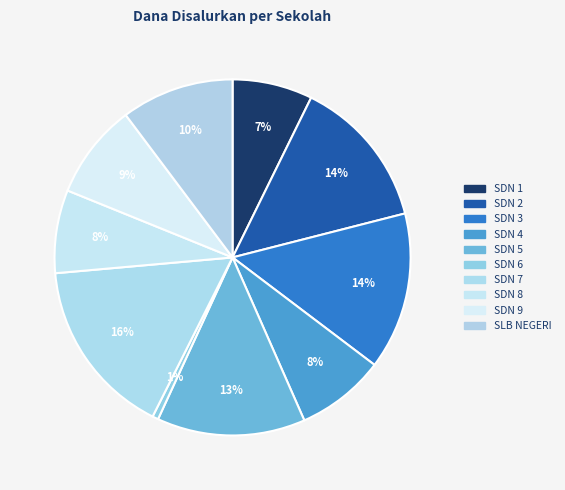

How many segments does this pie chart have?

10